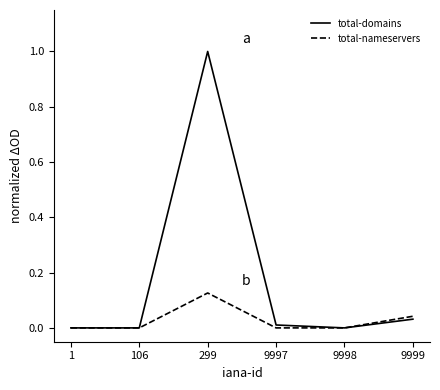

True or false: total-domains has a value of 0.0 at 9997.

True